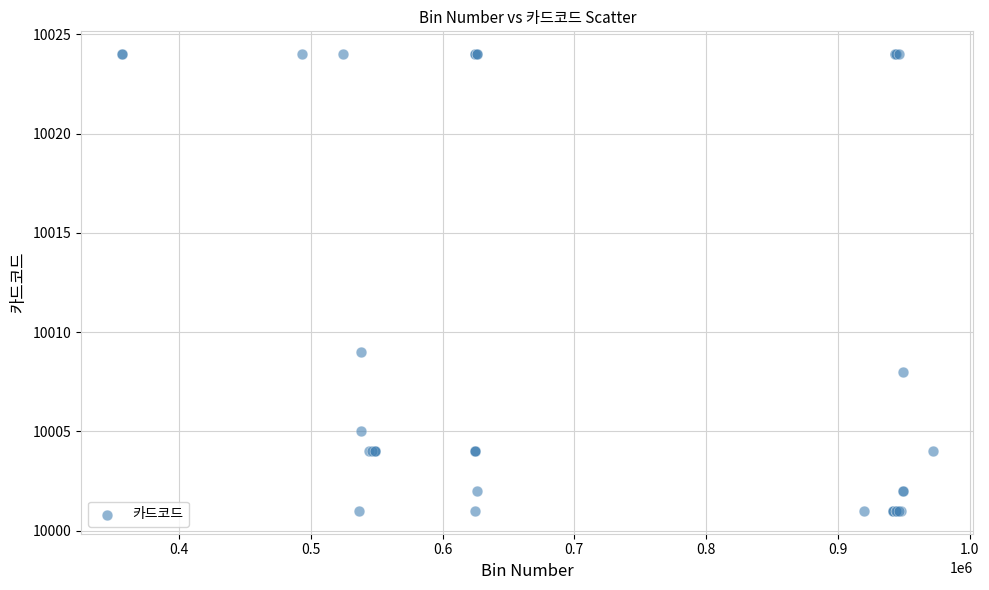

What Y value in the scatter plot is closest to 10012?

10009